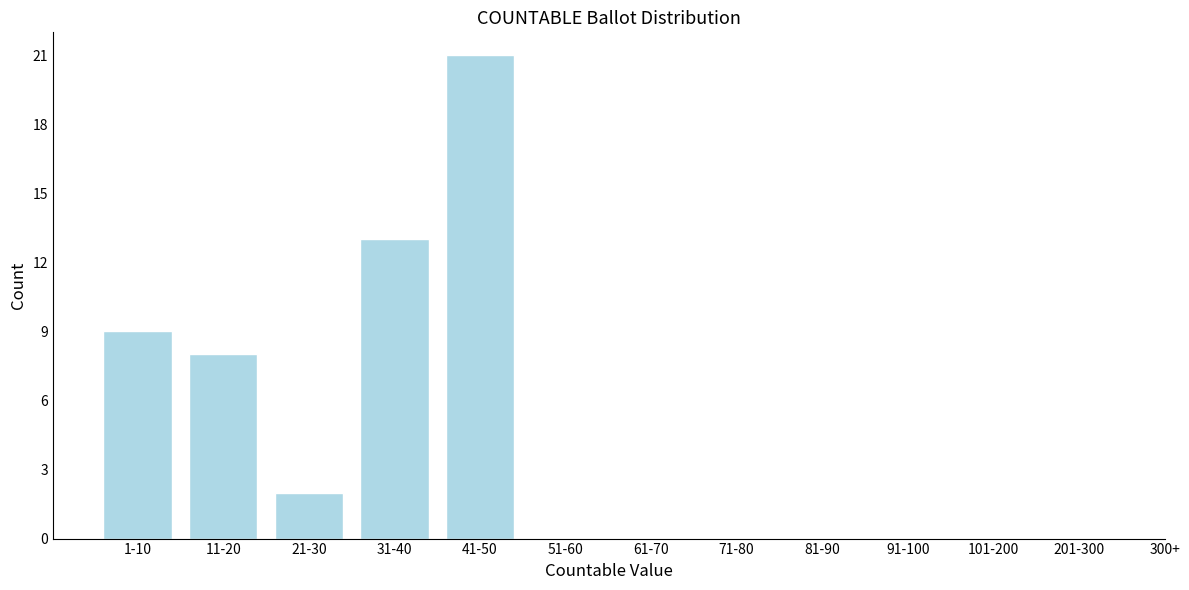

Reading left to right, extract all data points from this chart.

1-10=9	11-20=8	21-30=2	31-40=13	41-50=21	51-60=0	61-70=0	71-80=0	81-90=0	91-100=0	101-200=0	201-300=0